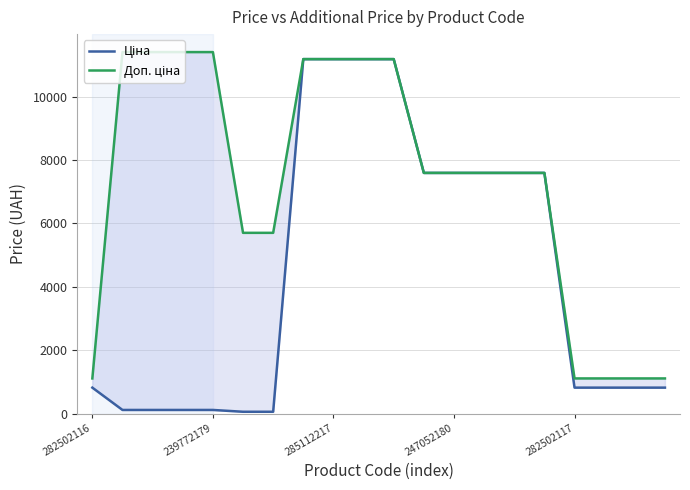

Is it true that Ціна equals 11188.2 at 285112217?

True